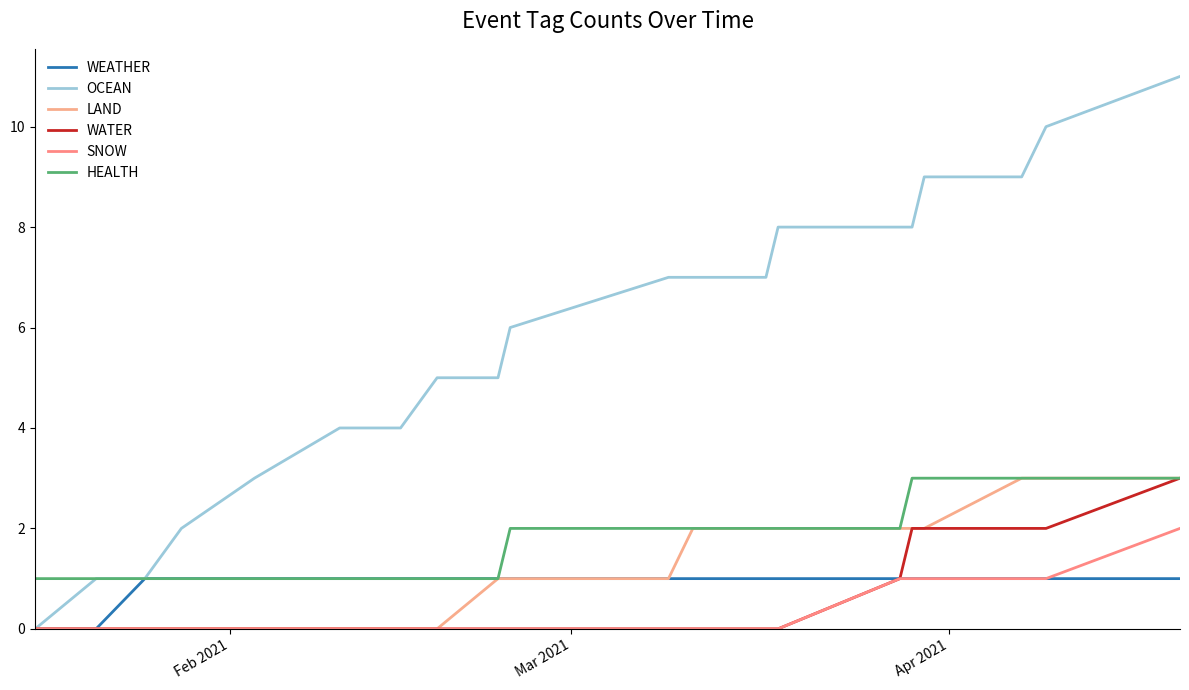

Does the chart have visible grid lines?

No